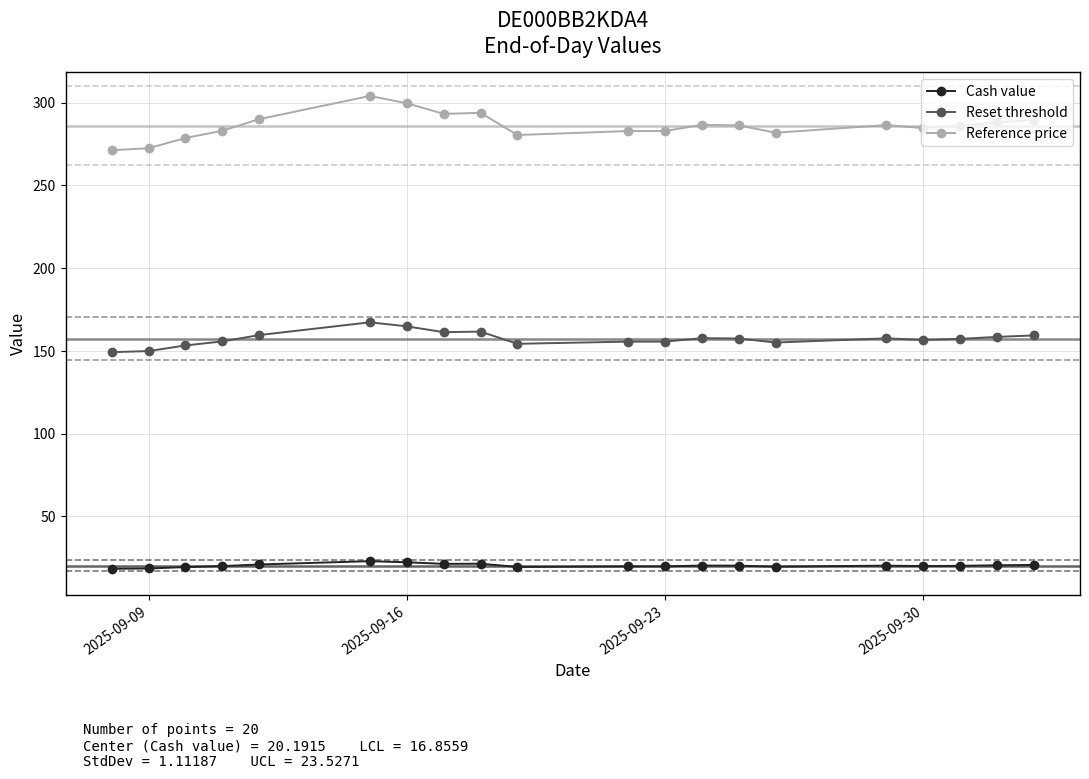

True or false: Cash value has more than 0 interior local peaks.

True